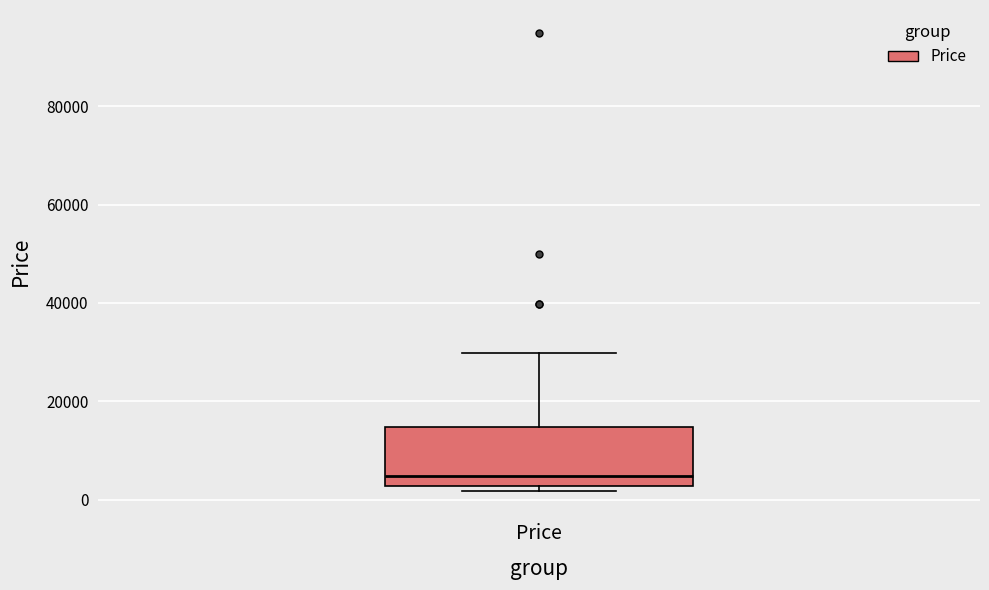

Where is the upper edge of the box for Price on the y-axis? The values are not printed on the chart, so give them approximately, as read against the axis.

14000